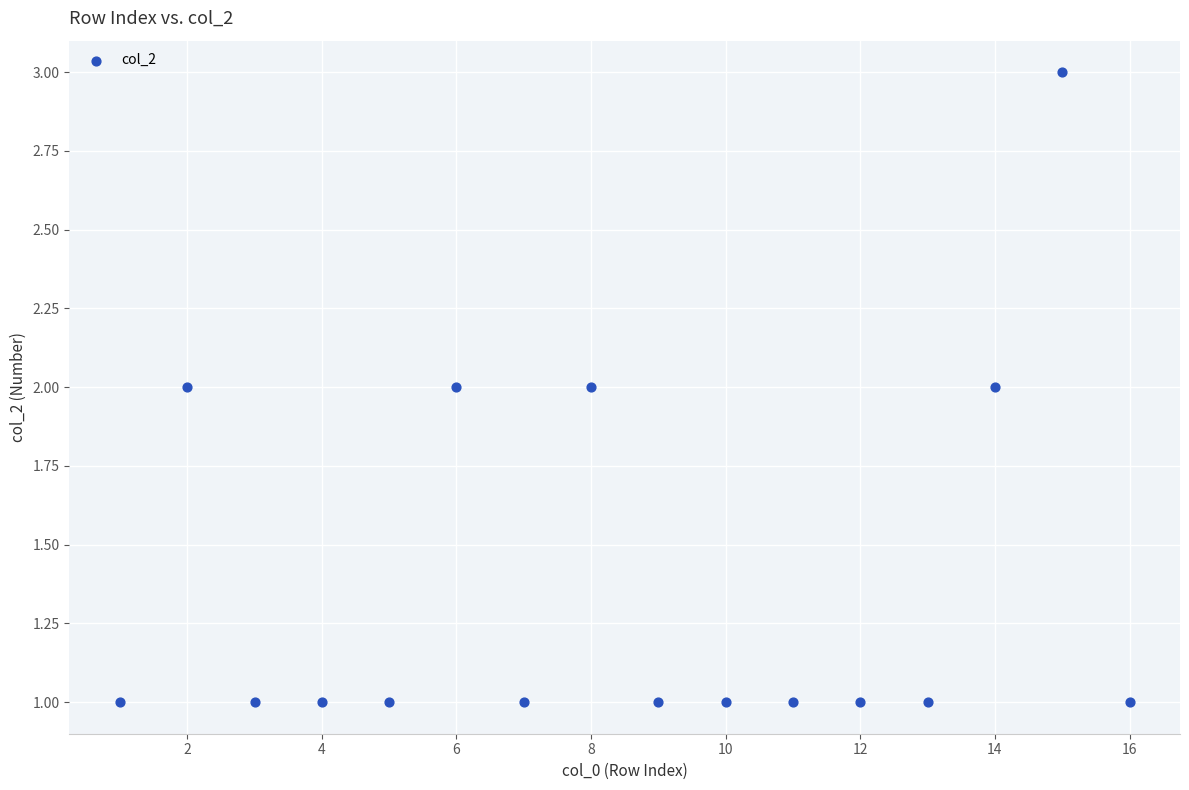

What is the range of X values (max minus min)?

15